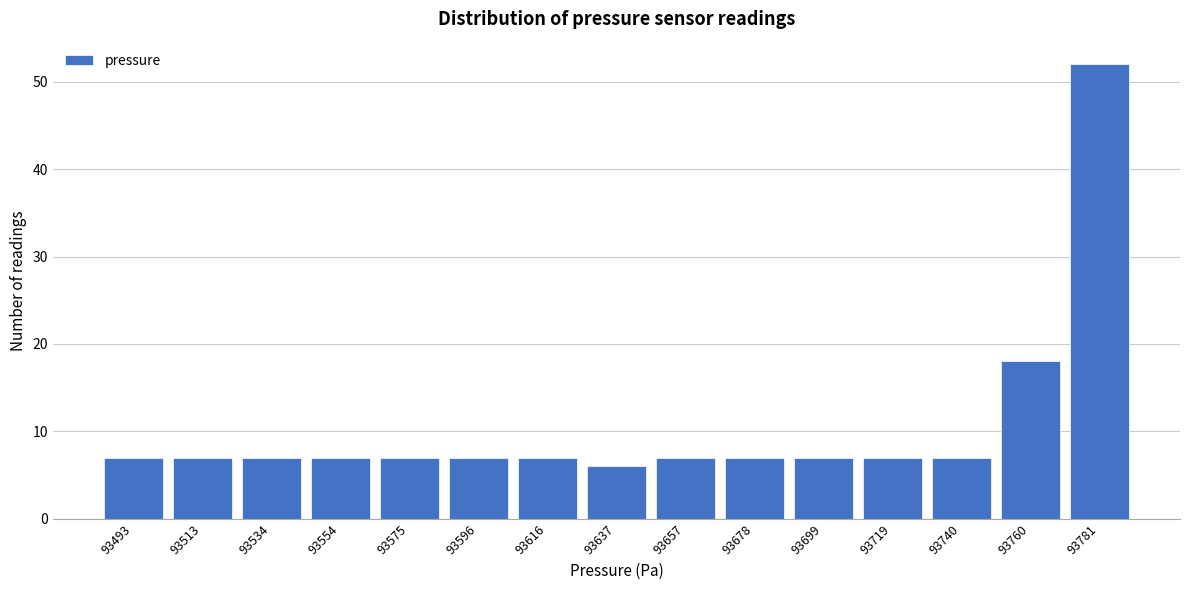

Reading right to left, what are all the values shown in this chart?

52	18	7	7	7	7	7	6	7	7	7	7	7	7	7